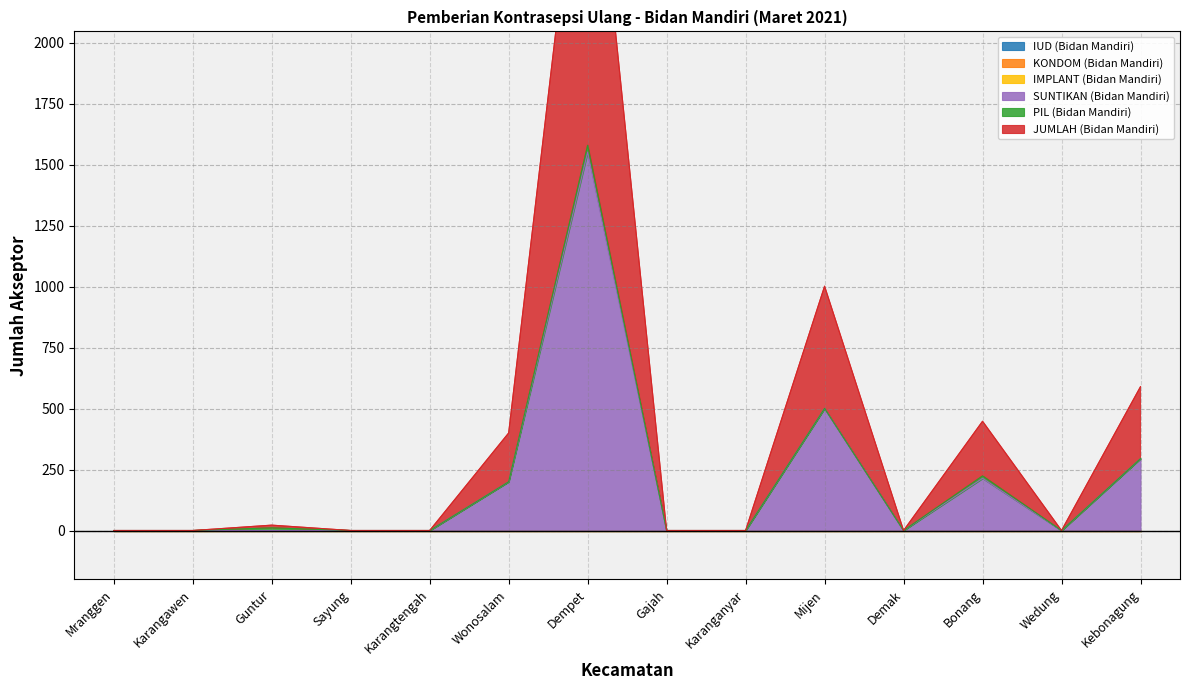

Is it true that IUD (Bidan Mandiri) equals 0 at Karanganyar?

True